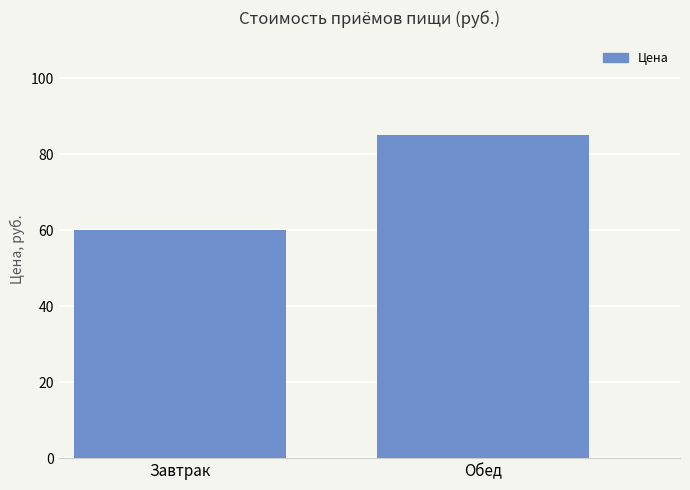

How many values are between 60 and 85?

2